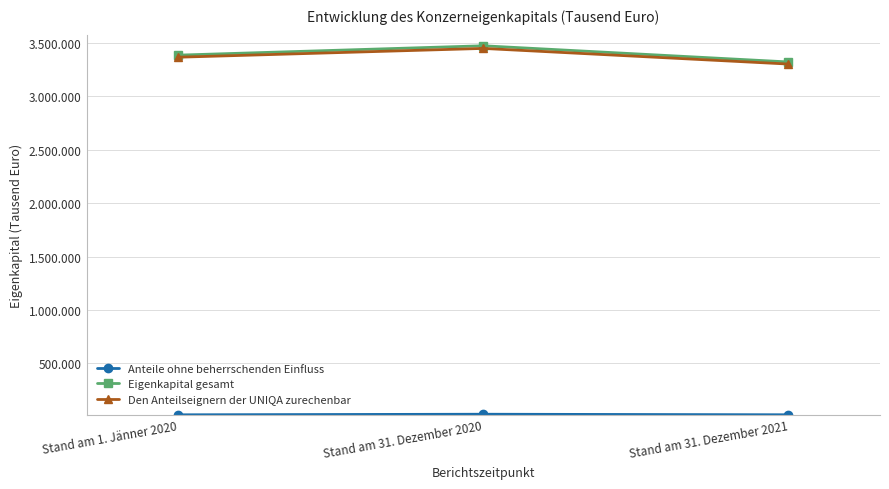

Rank the series at Stand am 1. Jänner 2020 from highest to lowest value.

Eigenkapital gesamt, Den Anteilseignern der UNIQA zurechenbar, Anteile ohne beherrschenden Einfluss